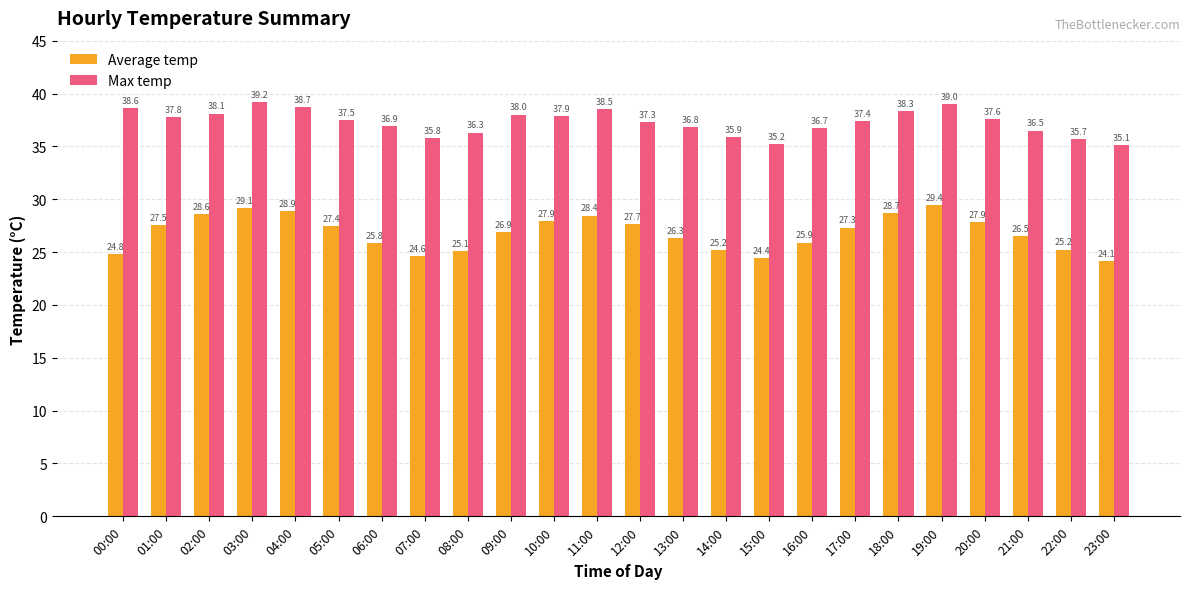

How many data points does each series have?

24